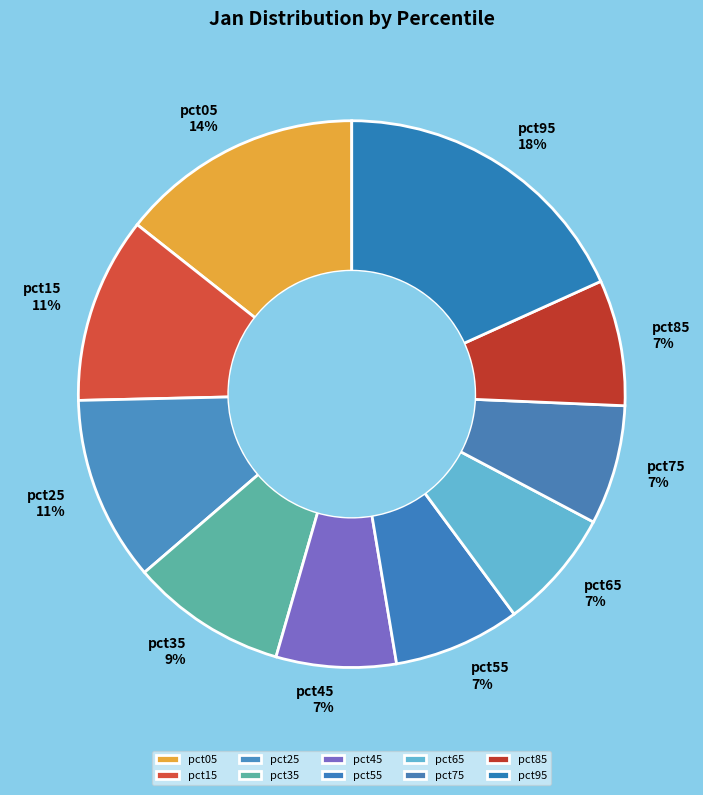

Is there a majority slice in this chart?

No